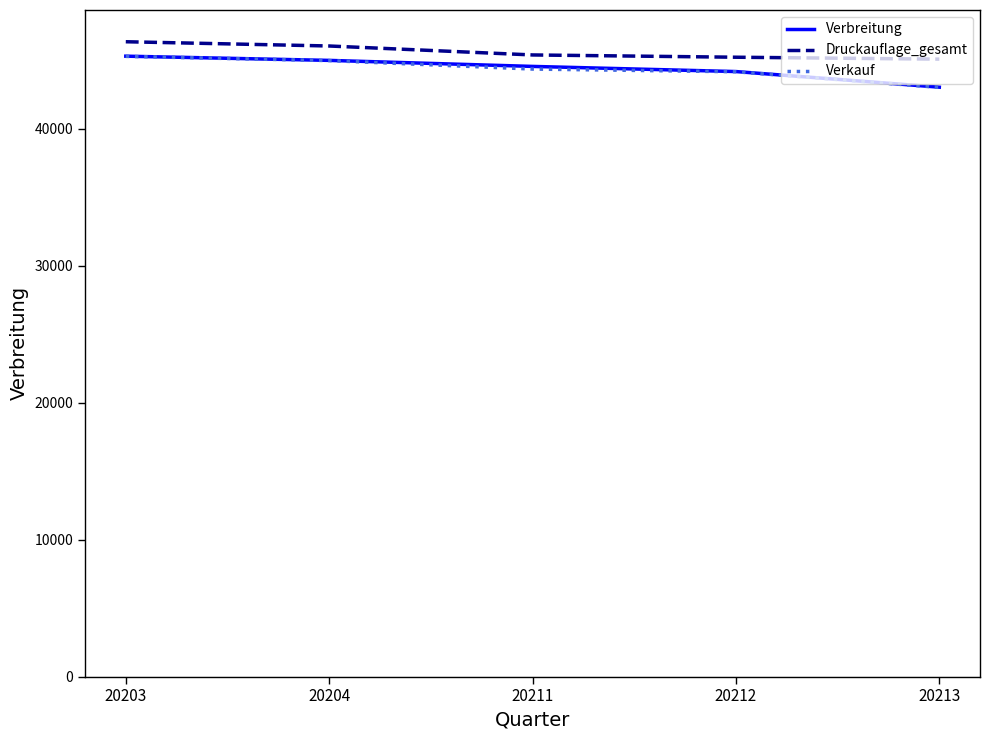

Is it true that Verkauf equals 21985 at 20203?

False